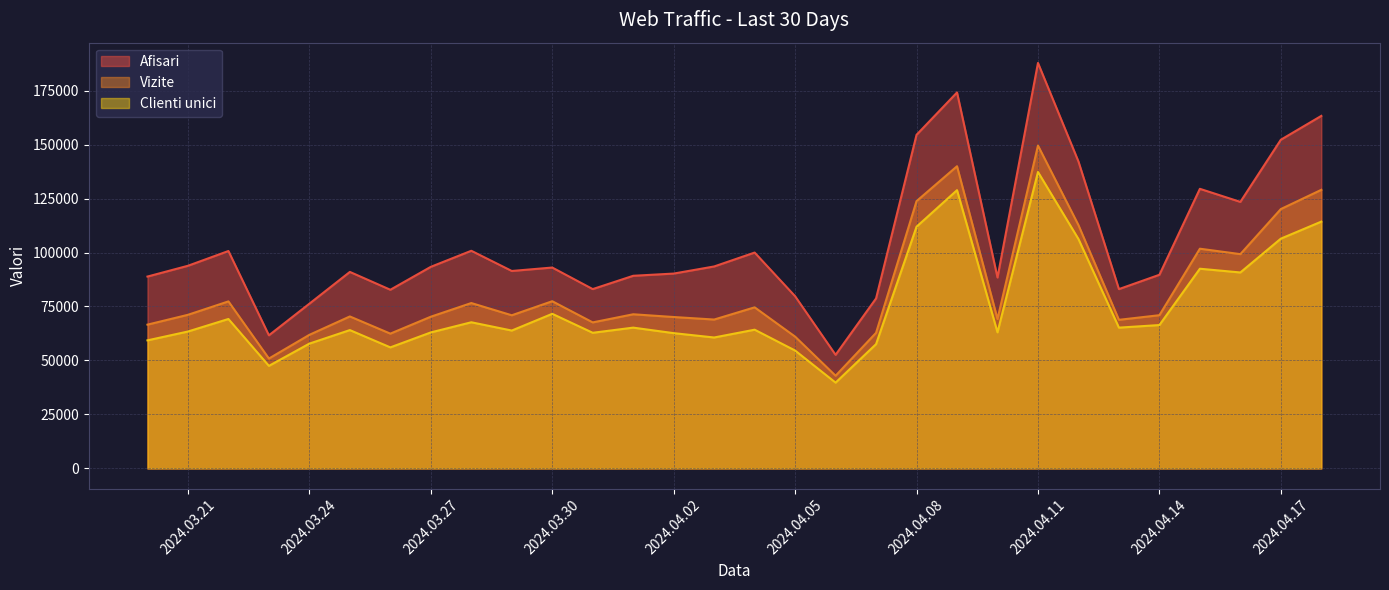

What is the difference between the maximum and minimum values in the Afisari series?

135195